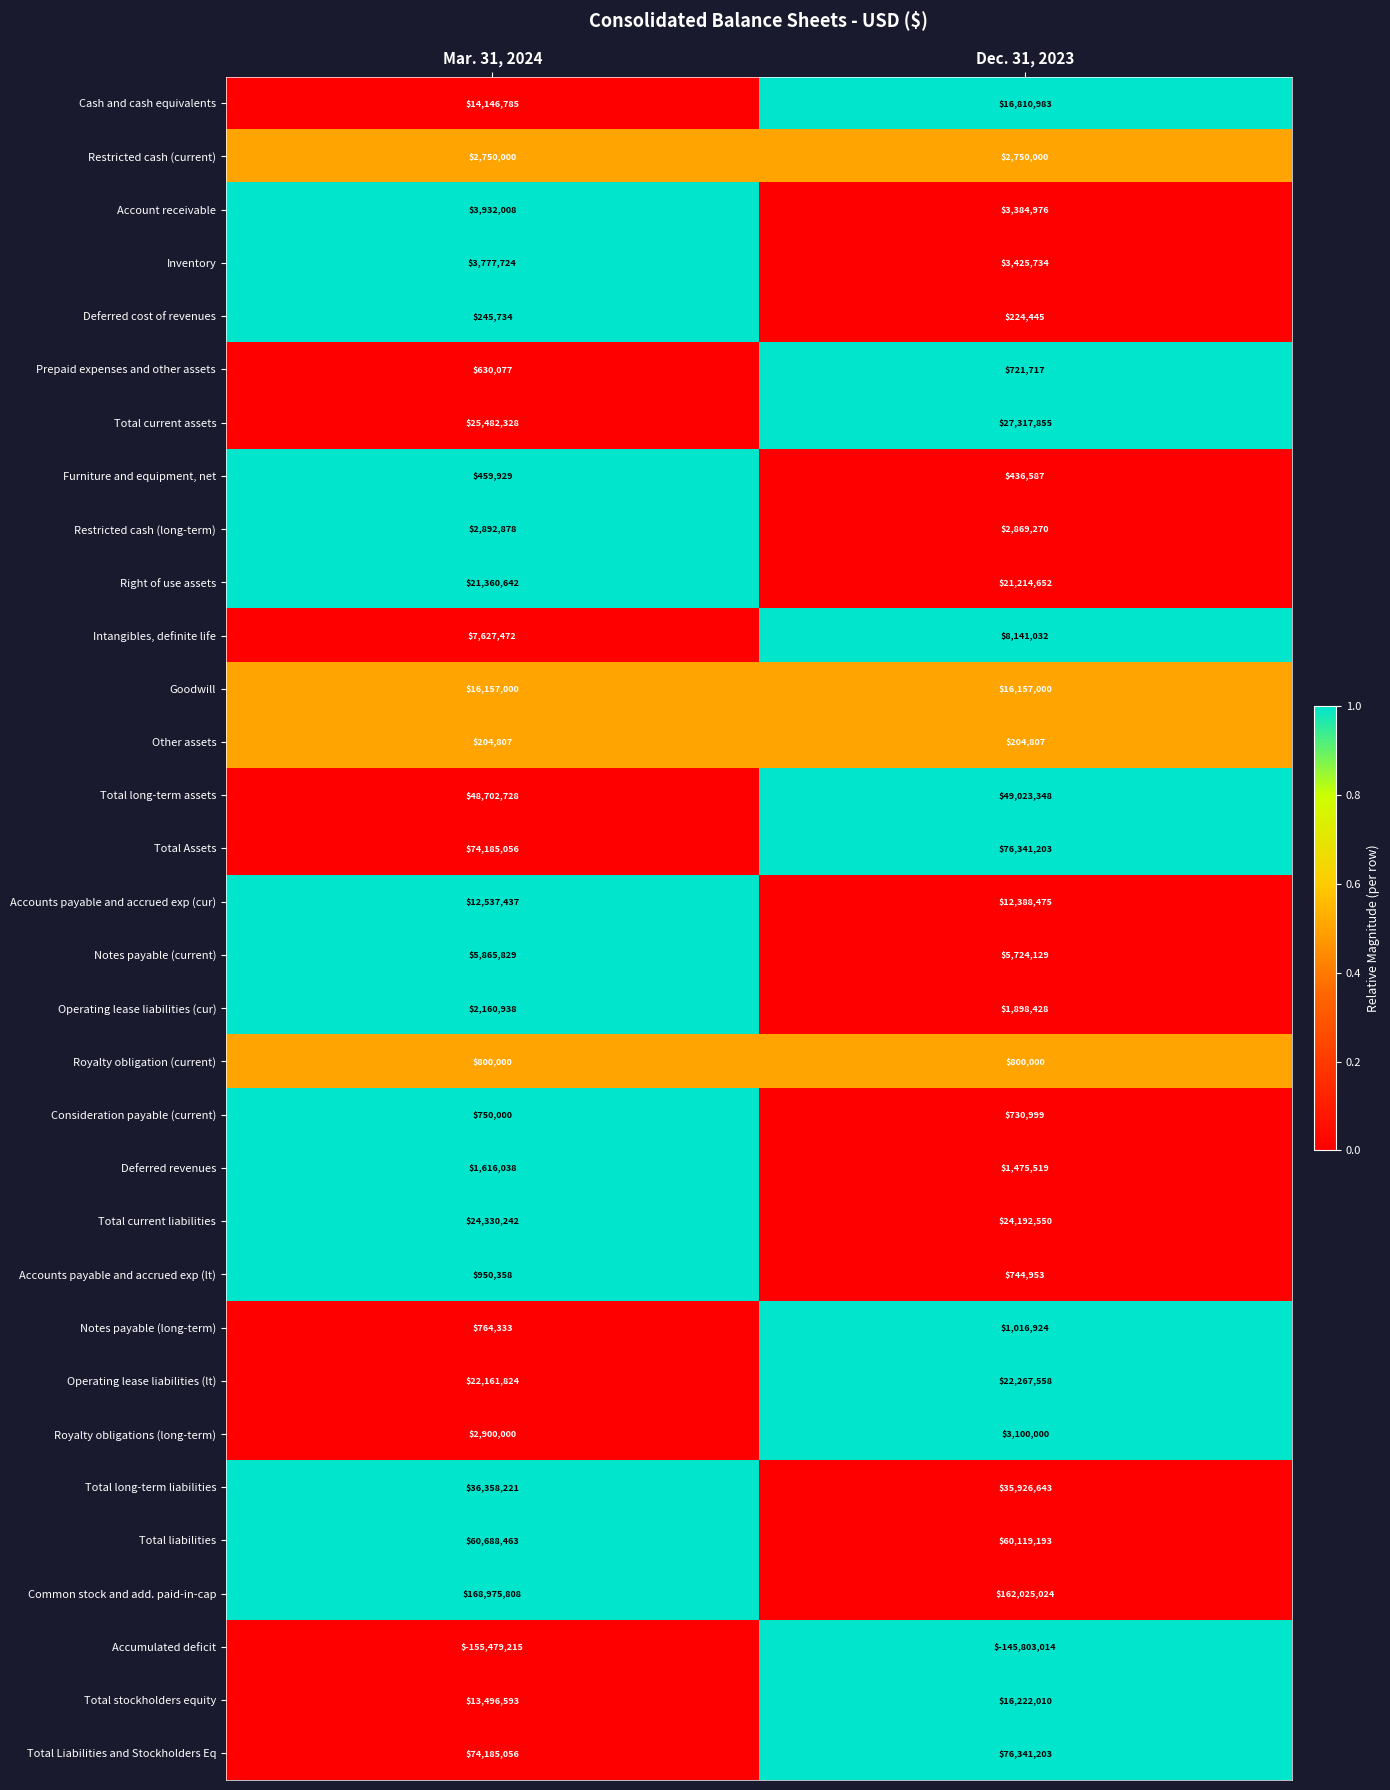

At which category is the sum across all series the highest?

Dec. 31, 2023